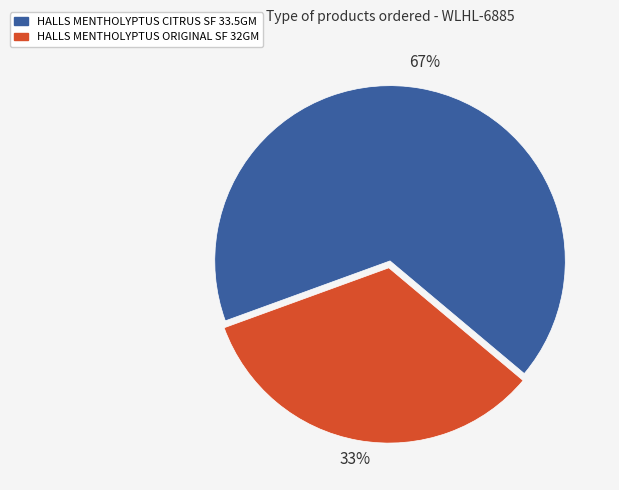

To the nearest percent, what is the average slice percentage?

50%